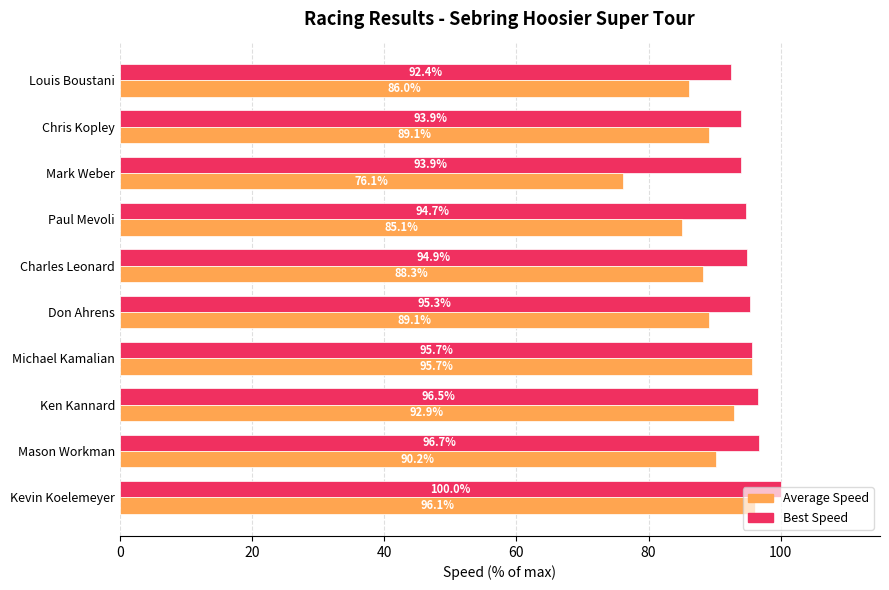

The value of Average Speed at Kevin Koelemeyer is 137.2. True or false?

False